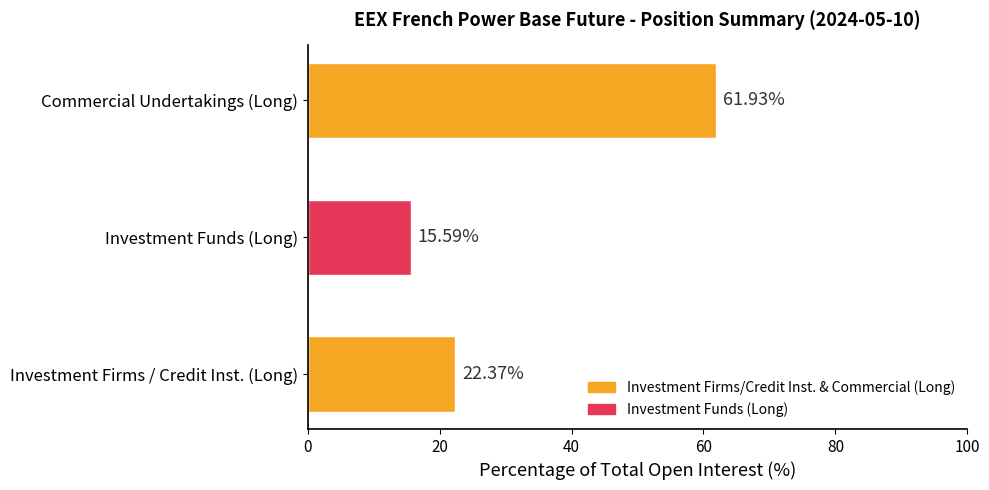

What is the difference between the values at Commercial Undertakings (Long) and Investment Funds (Long)?

46.3